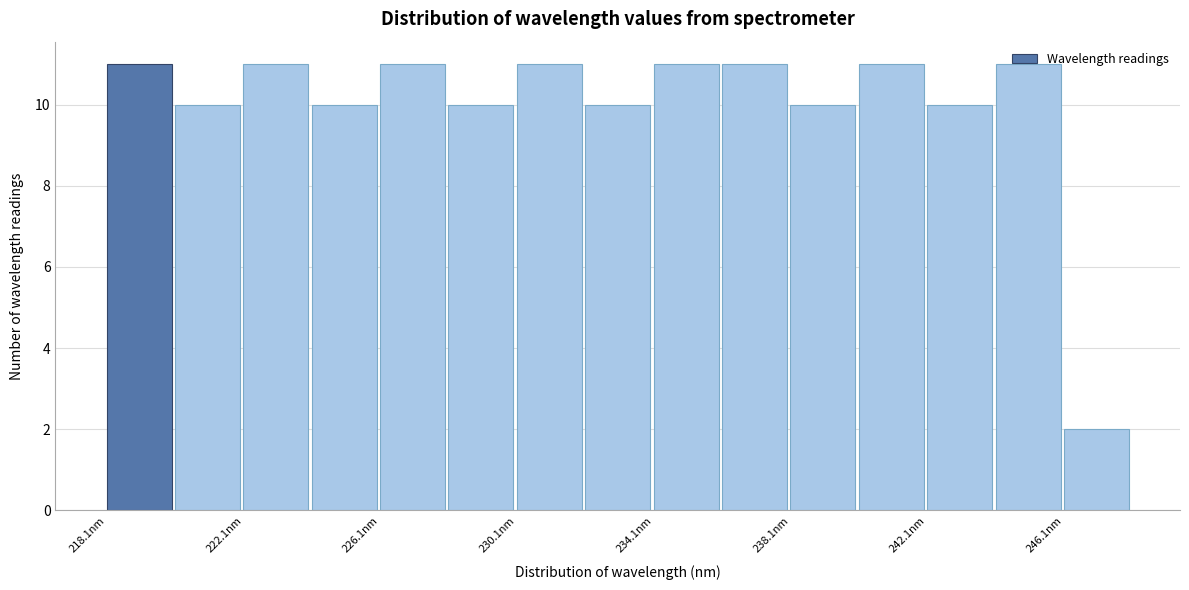

Reading left to right, transcribe this chart: for each bar, give the range it covers on the x-axis and its height. Neither the bar edges nor the heights are printed on the chart, so give them approximately, as read against the axes.

218 to 220: 11
220 to 222: 10
222 to 224: 11
224 to 226: 10
226 to 228: 11
228 to 230: 10
230 to 232: 11
232 to 234: 10
234 to 236: 11
236 to 238: 11
238 to 240: 10
240 to 242: 11
242 to 244: 10
244 to 246: 11
246 to 248: 2